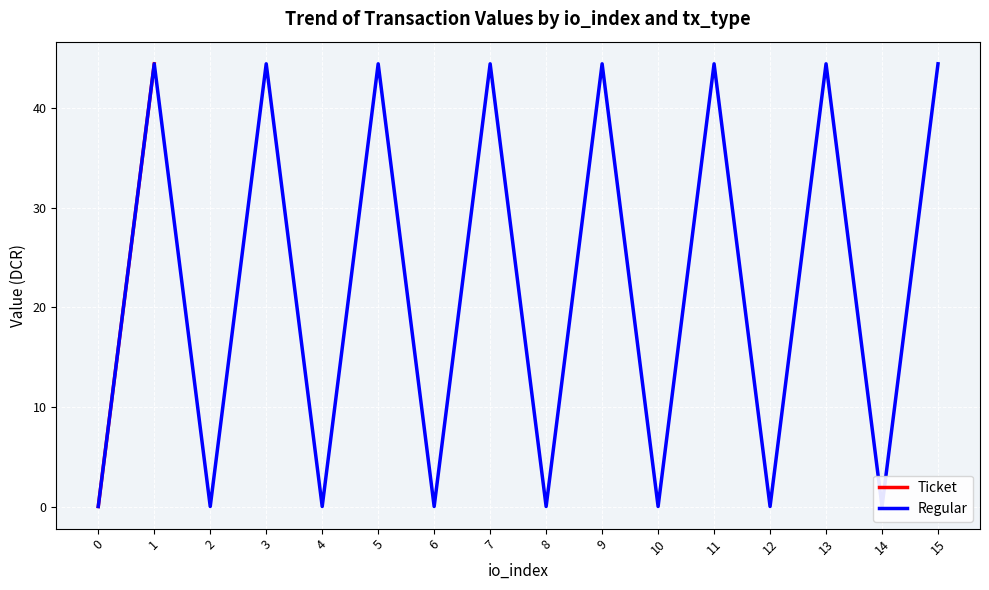

At which category does the data reach its first local peak?

1